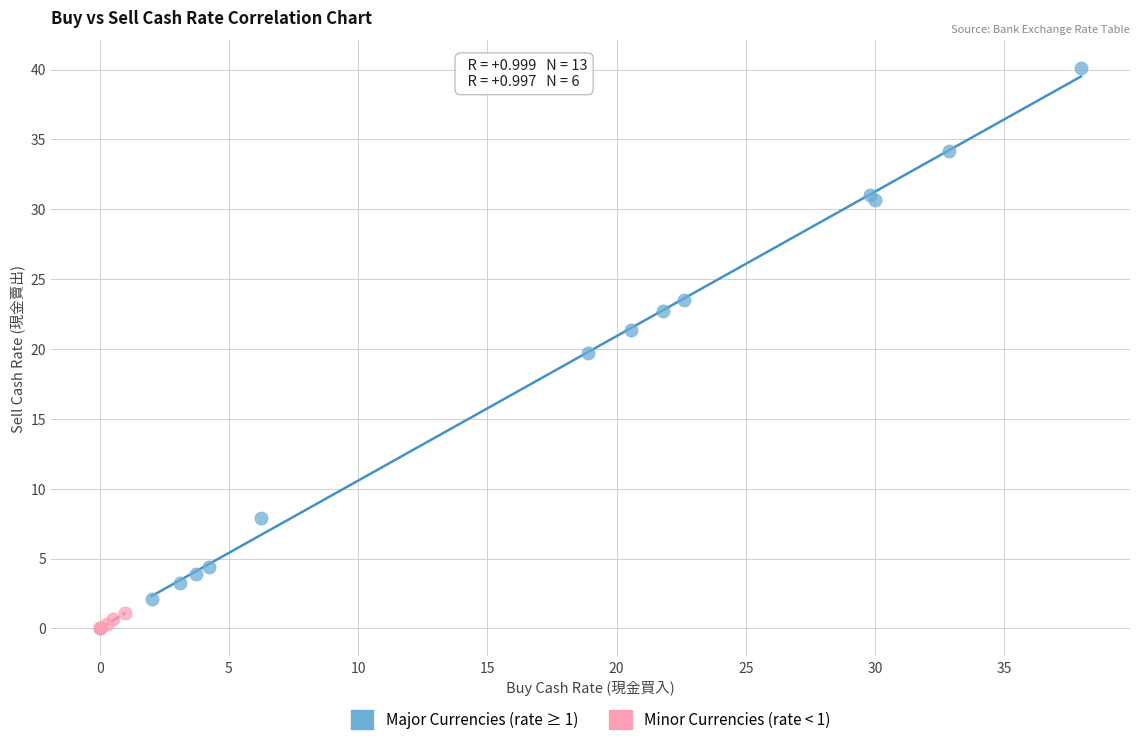

Which series has the largest Y range (max minus min)?

Major Currencies (rate ≥ 1)